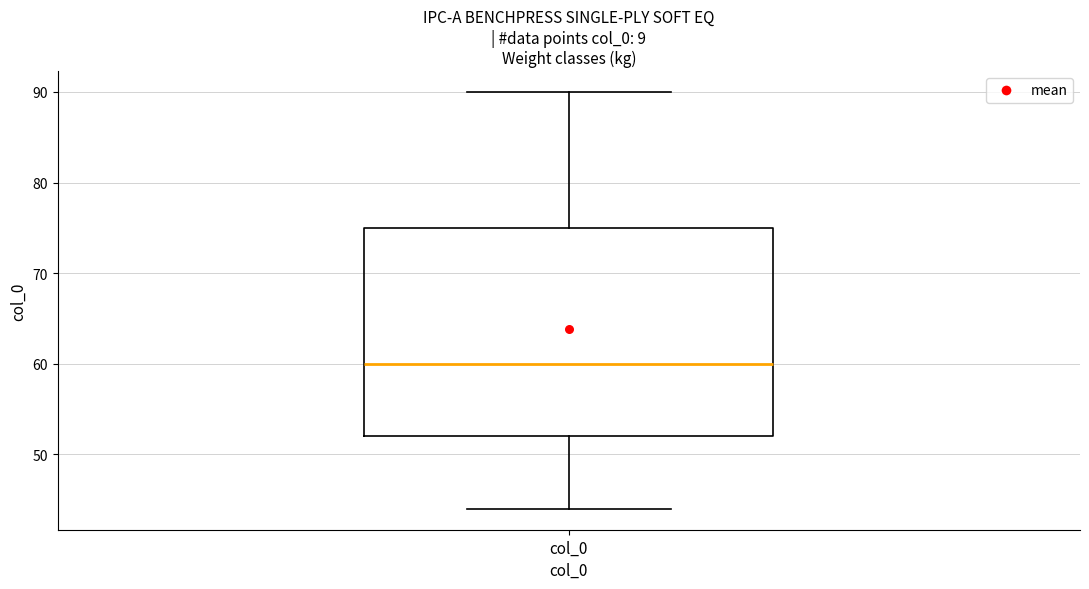

Transcribe this box plot: give where the median line is, the range the box spans, and where the two whiskers end, as read against the y-axis. The values are not printed on the chart, so give them approximately, as read against the axis.

median 60, box 52 to 75, whiskers 44 to 90